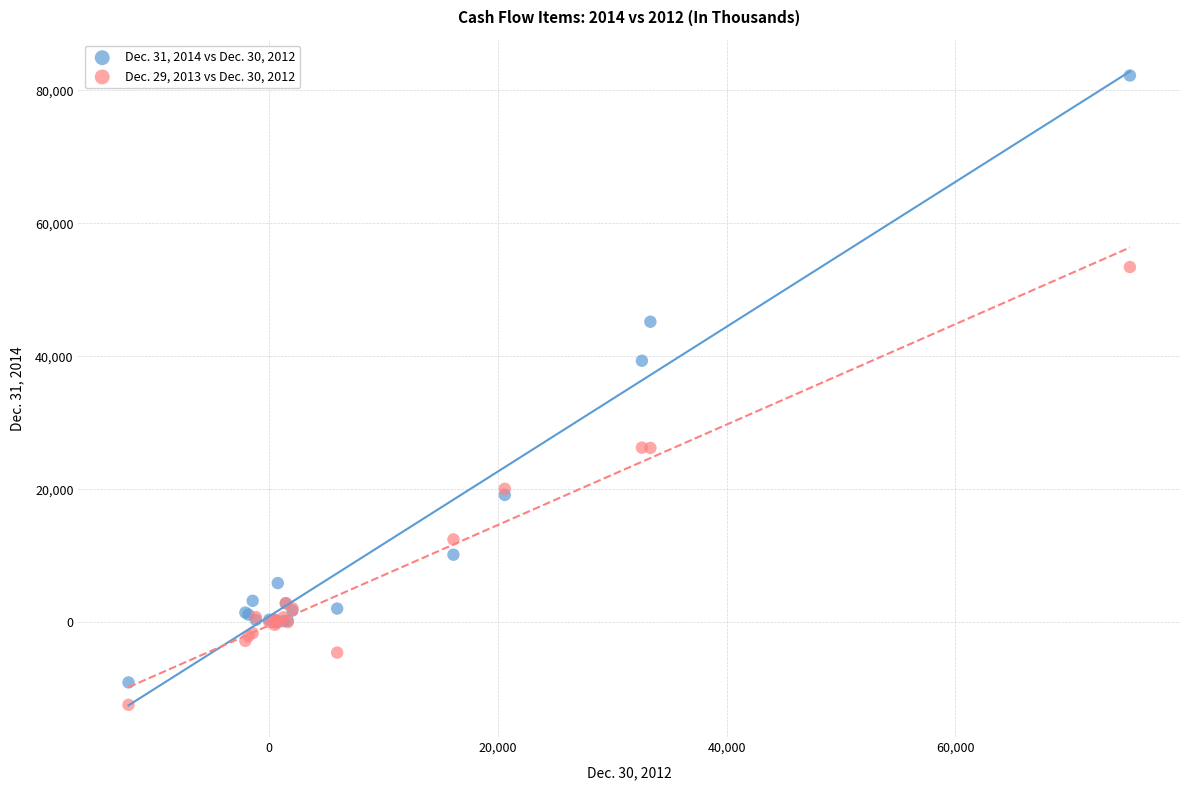

Which series contains the highest Y value?

Dec. 31, 2014 vs Dec. 30, 2012